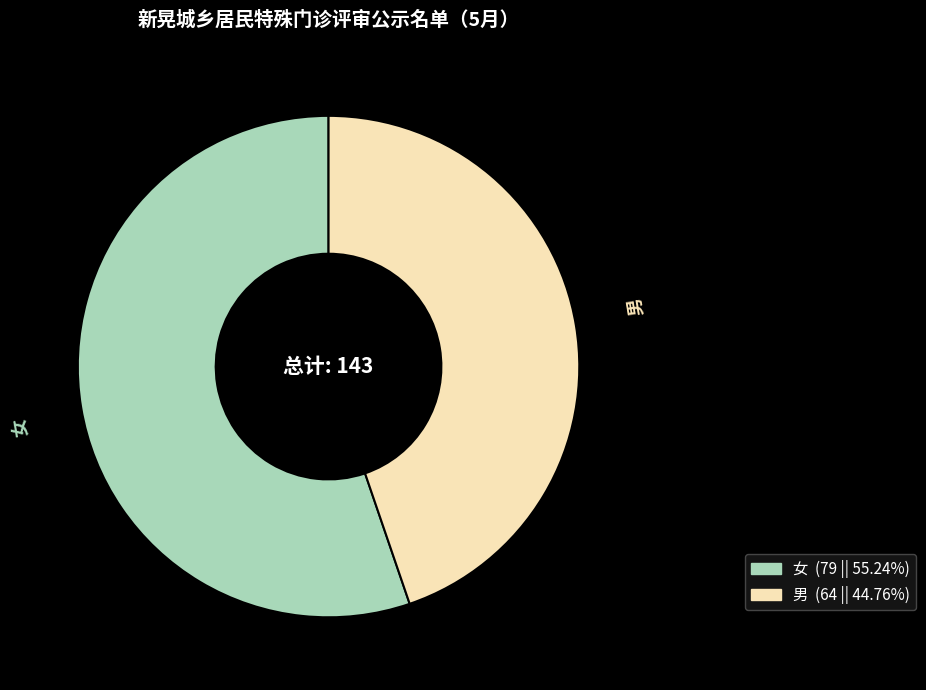

Combined, do 男 and 女 account for over 50%?

Yes